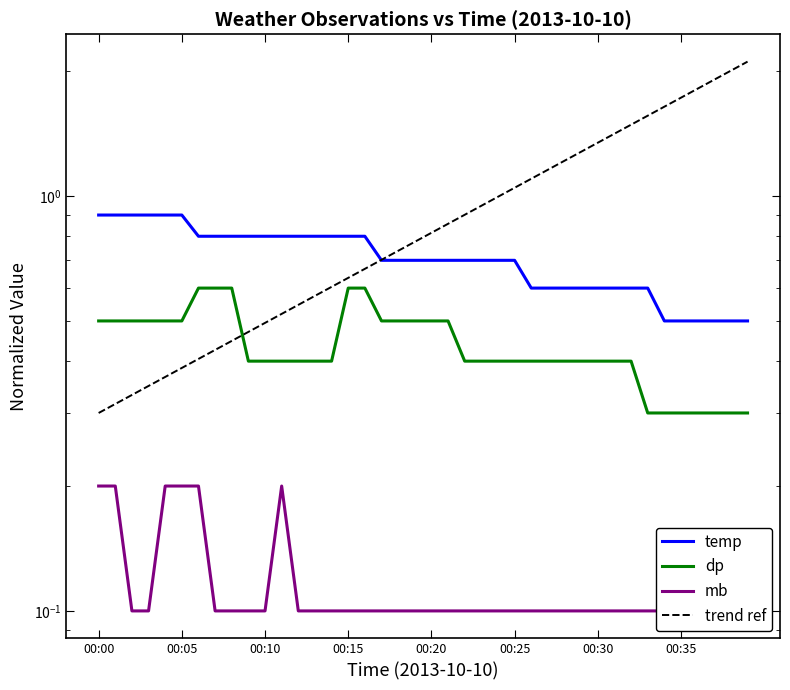

The value of dp at 00:19 is 0.5. True or false?

True